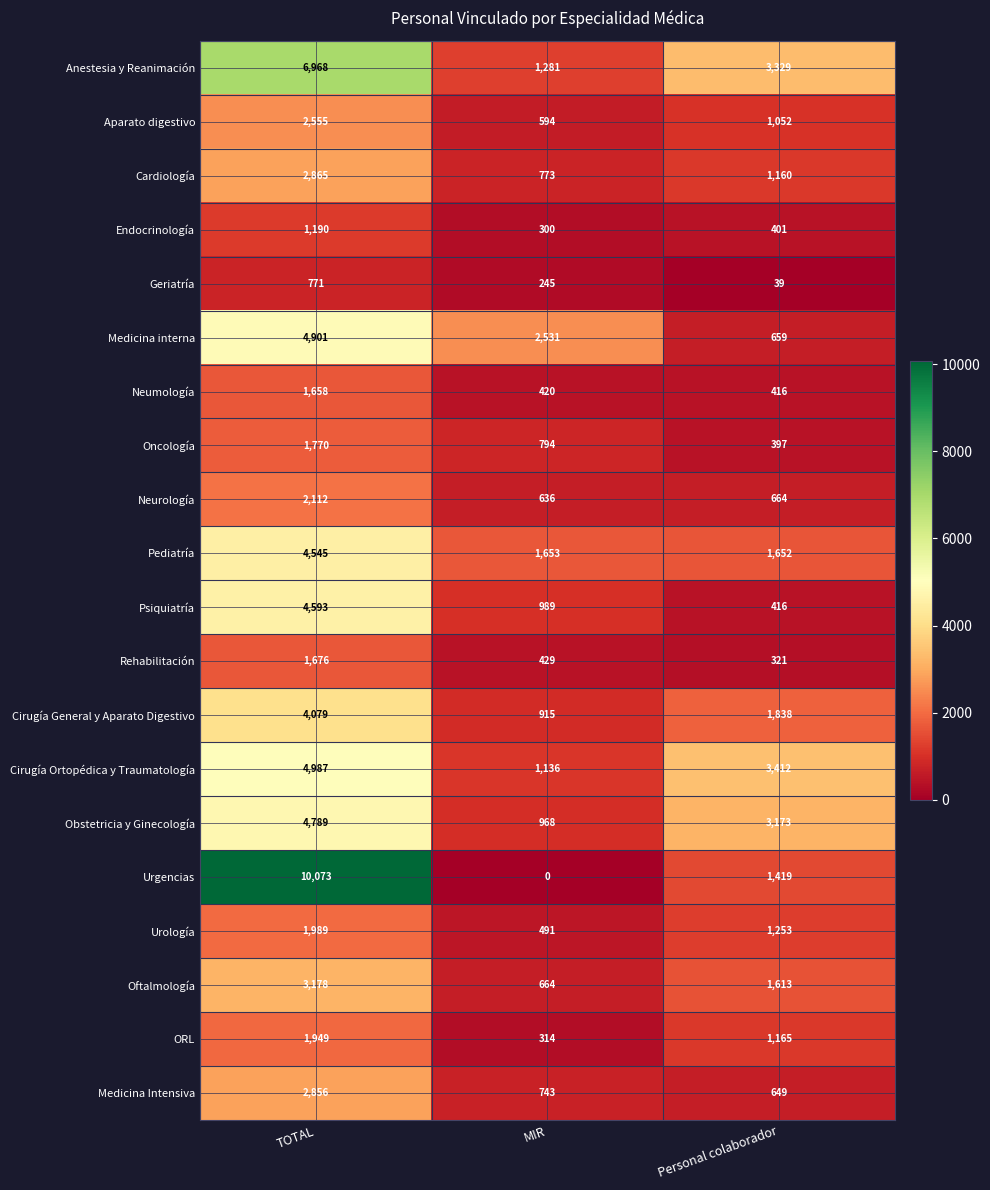

What is the spread (max minus min) of values at MIR?

2531